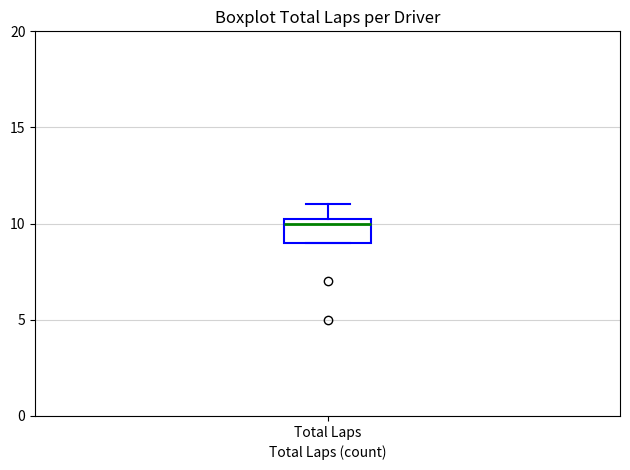

Where is the lower edge of the box for Total Laps on the y-axis? The values are not printed on the chart, so give them approximately, as read against the axis.

9.0